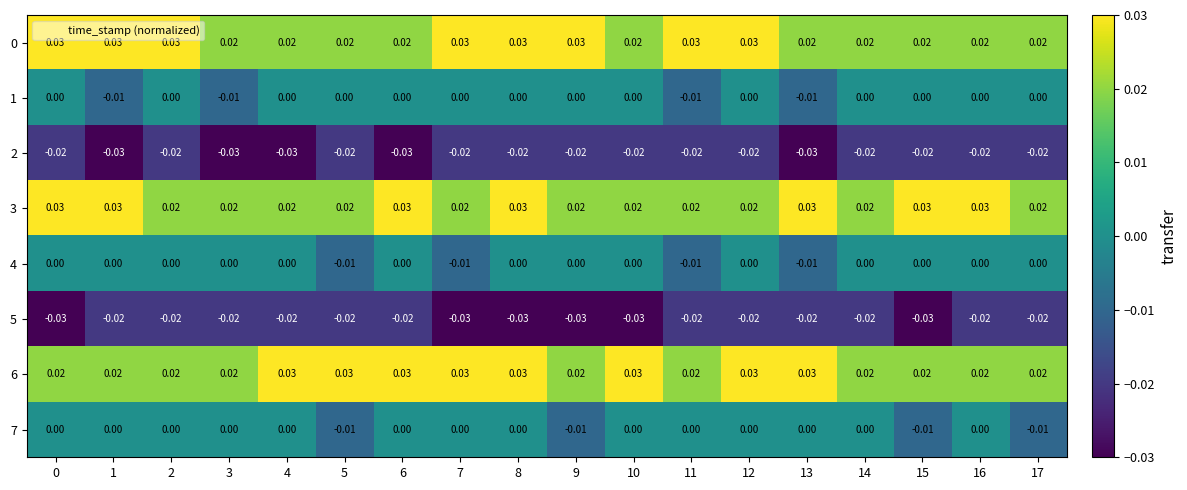

Is the value of 6 at 2 greater than the value of 7 at 13?

Yes